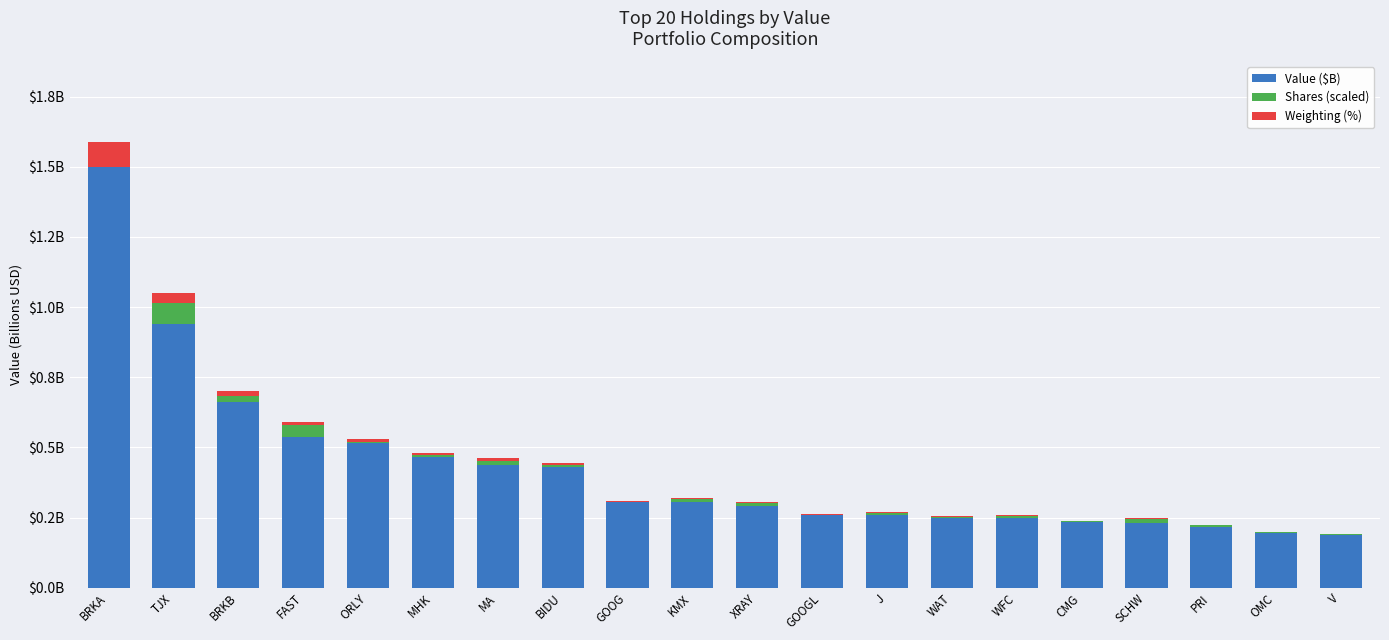

Are the bars horizontal?

No